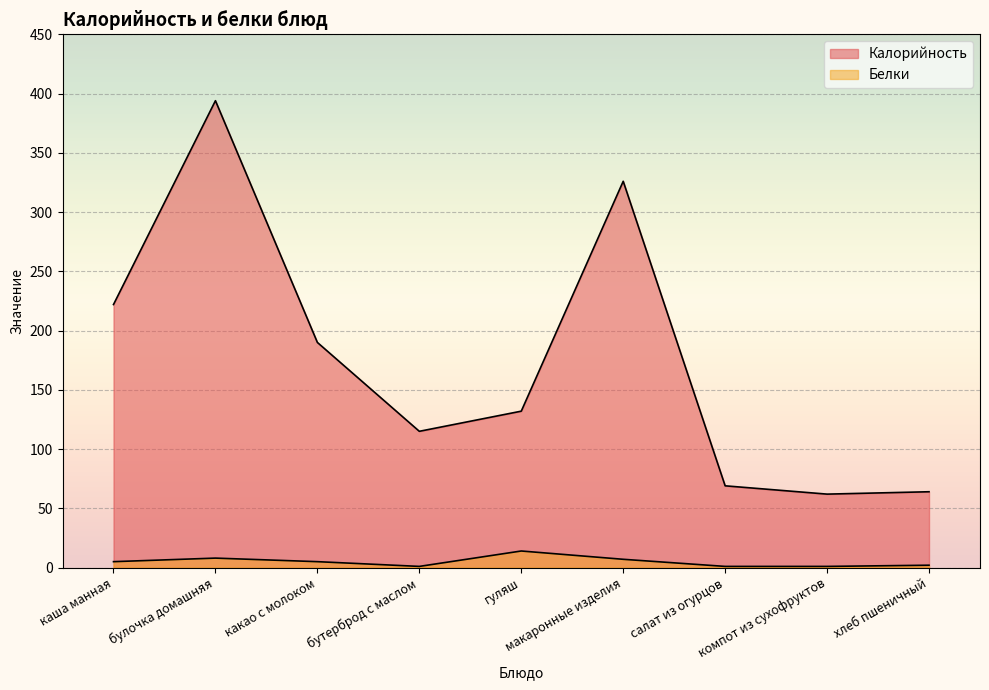

Which series has the largest total across all categories?

Калорийность